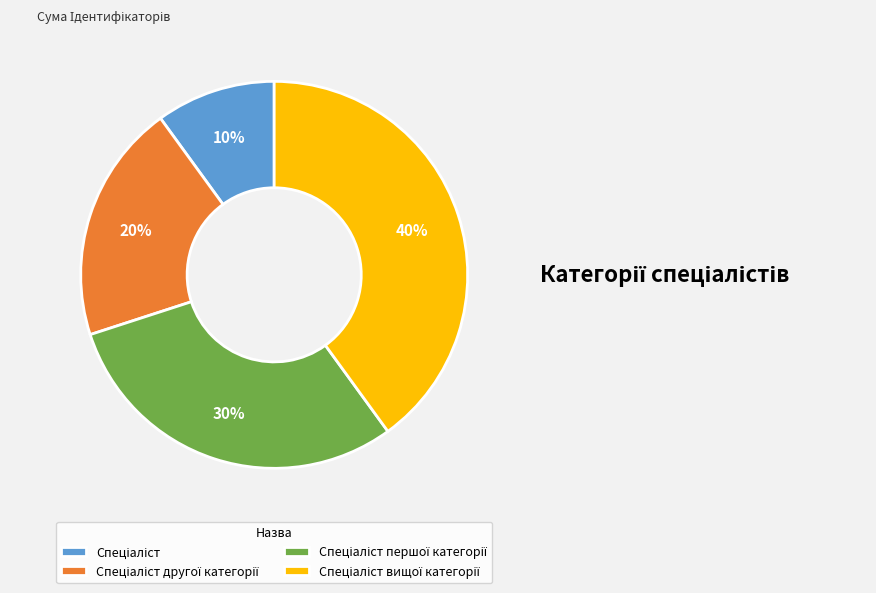

Is there any slice that represents more than half of the pie?

No